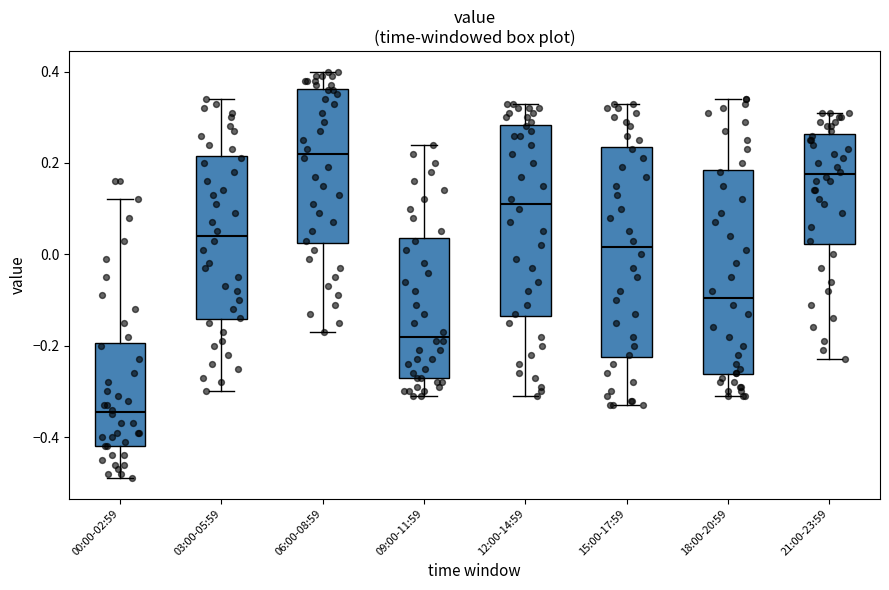

Reading left to right, transcribe this box plot: for each box, give where its median line is, the range the box spans, and where its two whiskers end, as read against the y-axis. The values are not printed on the chart, so give them approximately, as read against the axis.

00:00-02:59: median -0.34, box -0.42 to -0.20, whiskers -0.48 to 0.12
03:00-05:59: median 0.04, box -0.14 to 0.22, whiskers -0.30 to 0.34
06:00-08:59: median 0.22, box 0.02 to 0.36, whiskers -0.16 to 0.40
09:00-11:59: median -0.18, box -0.26 to 0.04, whiskers -0.30 to 0.24
12:00-14:59: median 0.12, box -0.14 to 0.28, whiskers -0.30 to 0.34
15:00-17:59: median 0.02, box -0.22 to 0.24, whiskers -0.32 to 0.34
18:00-20:59: median -0.10, box -0.26 to 0.18, whiskers -0.30 to 0.34
21:00-23:59: median 0.18, box 0.02 to 0.26, whiskers -0.22 to 0.32